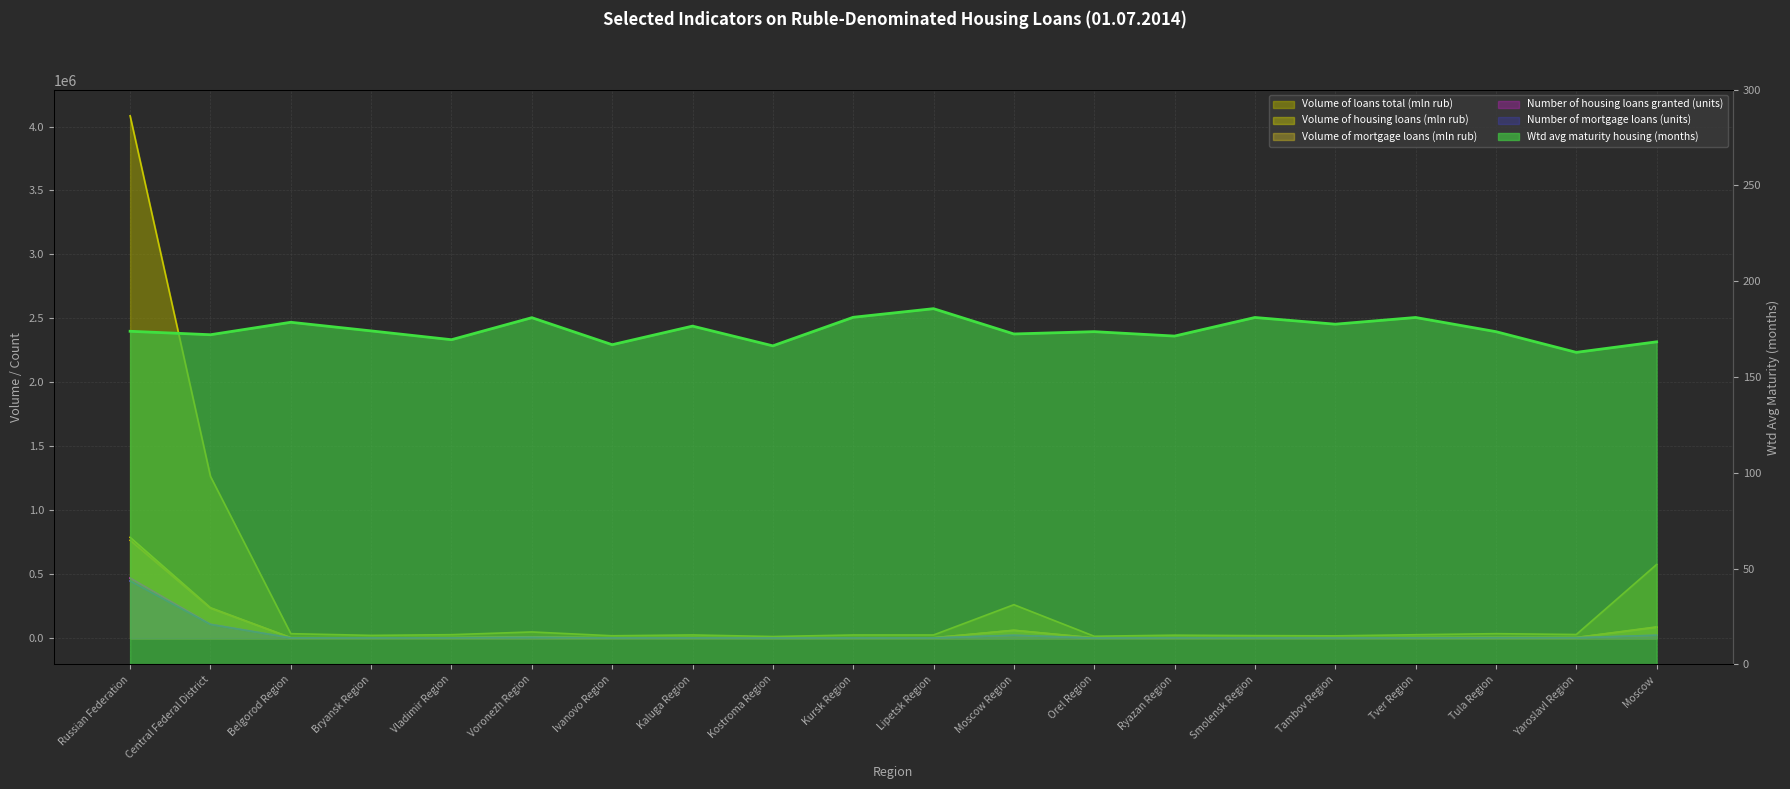

Does the chart have visible grid lines?

Yes